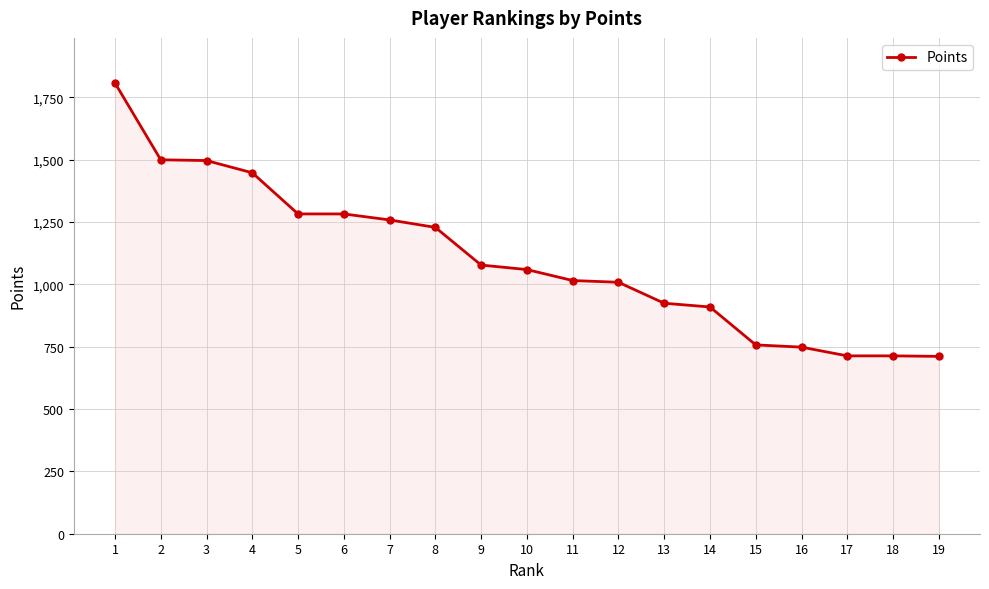

The value at 12 is 1008. True or false?

True